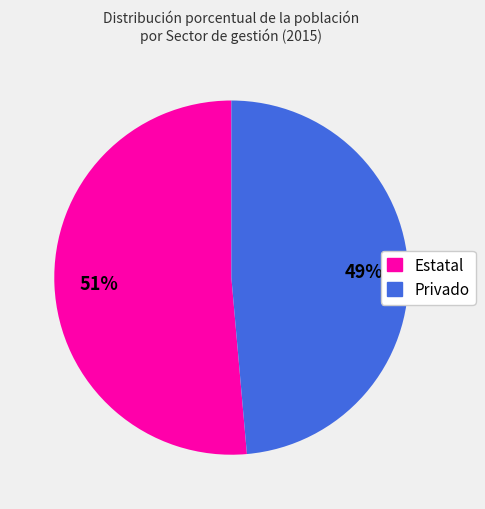

Is the sum of Estatal and Privado greater than half?

Yes